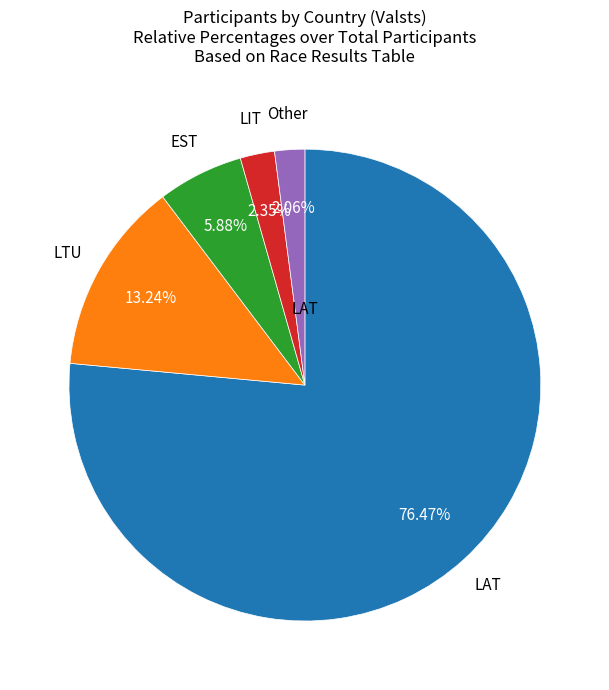

Is there any slice that represents more than half of the pie?

Yes